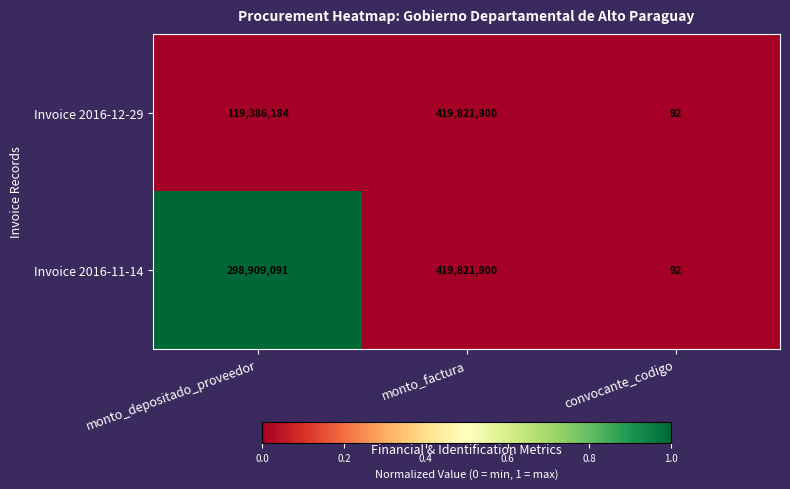

At which category does the chart reach its minimum across all series?

convocante_codigo